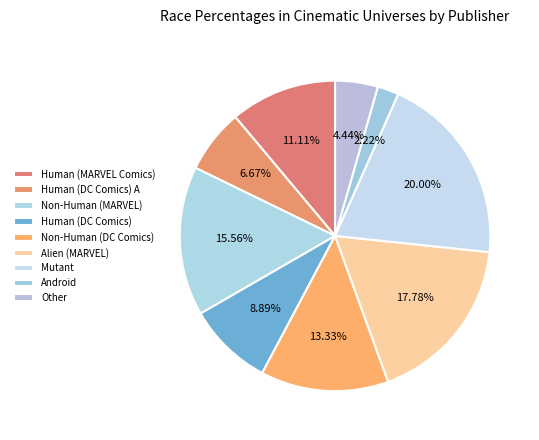

How many slices are in this pie chart?

9